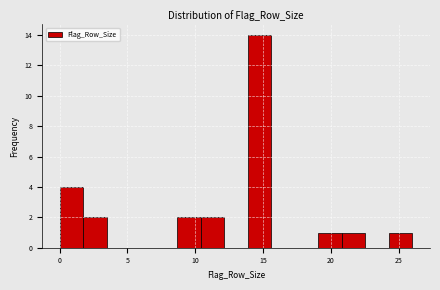

Read against the x-axis, roughly where is the centre of the tallest bar?

14.5